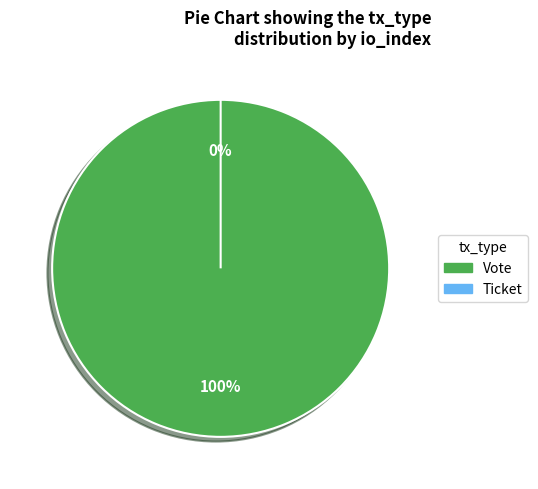

Is there a majority slice in this chart?

Yes